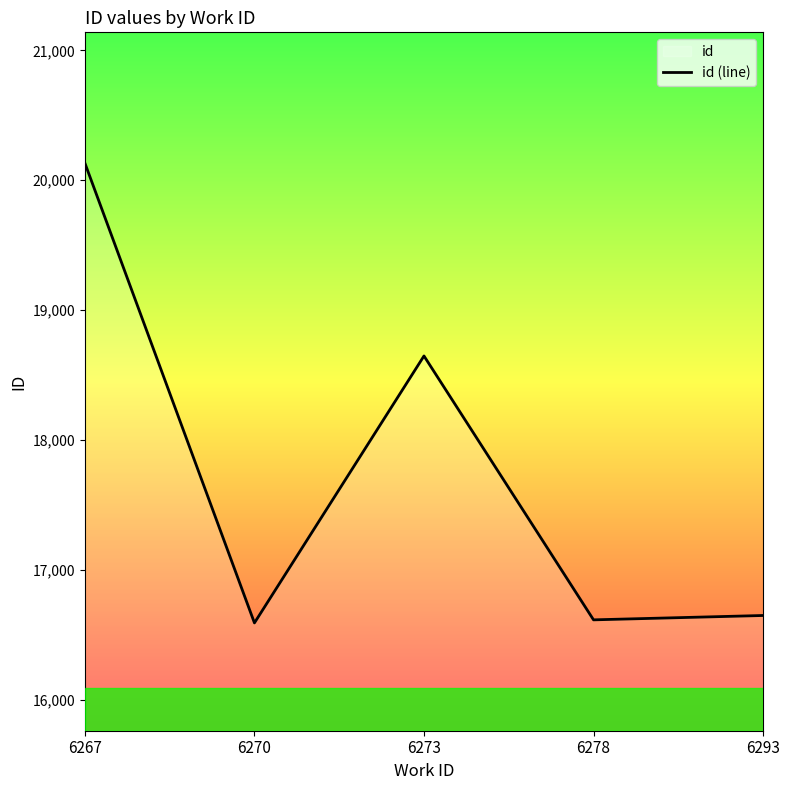

What is the difference between the values at 6273 and 6270?

2054.7